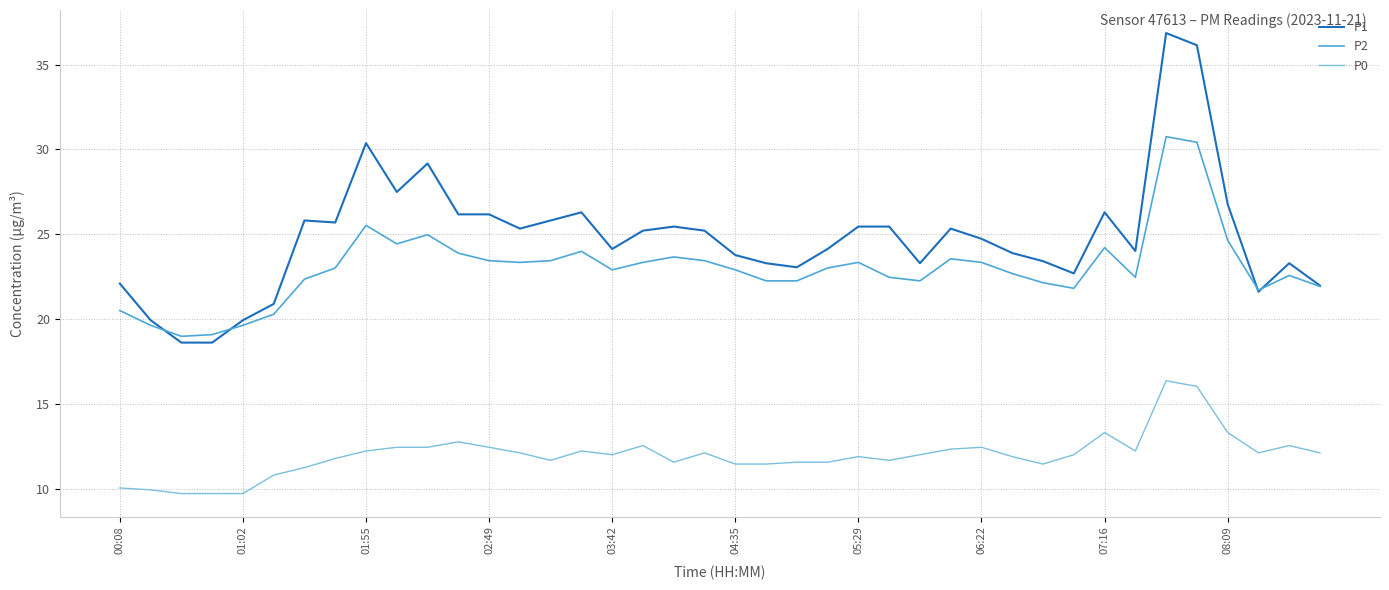

True or false: P2 and P0 cross at least once.

False